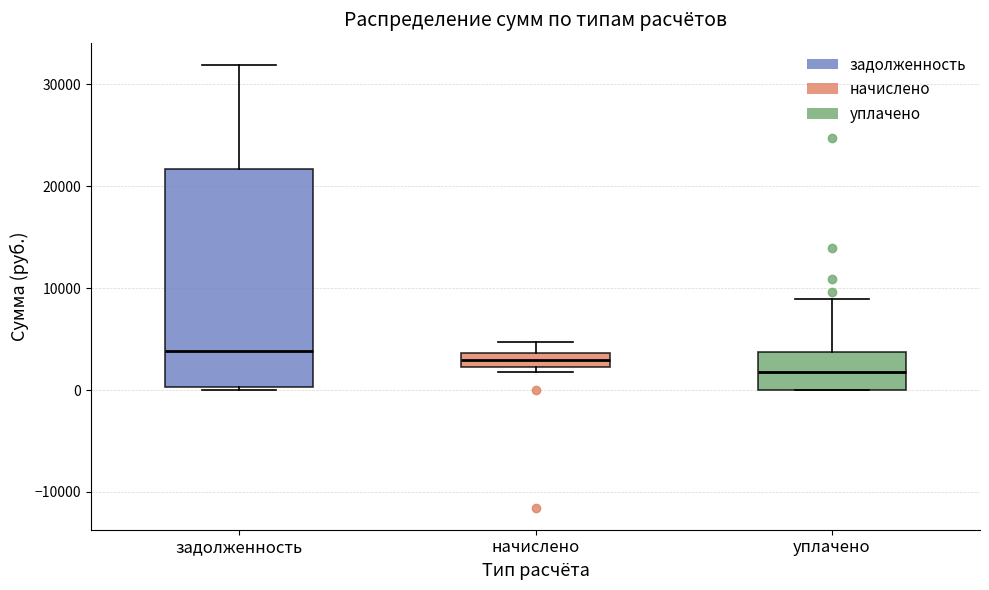

Where is the lower edge of the box for уплачено on the y-axis? The values are not printed on the chart, so give them approximately, as read against the axis.

0